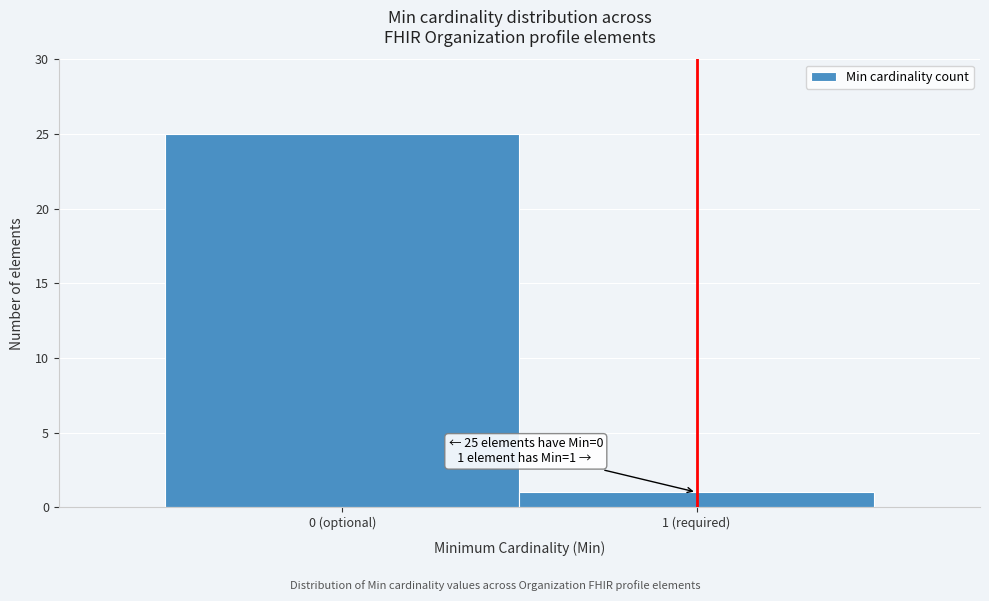

Reading left to right, list all the values displayed in this chart.

25	1